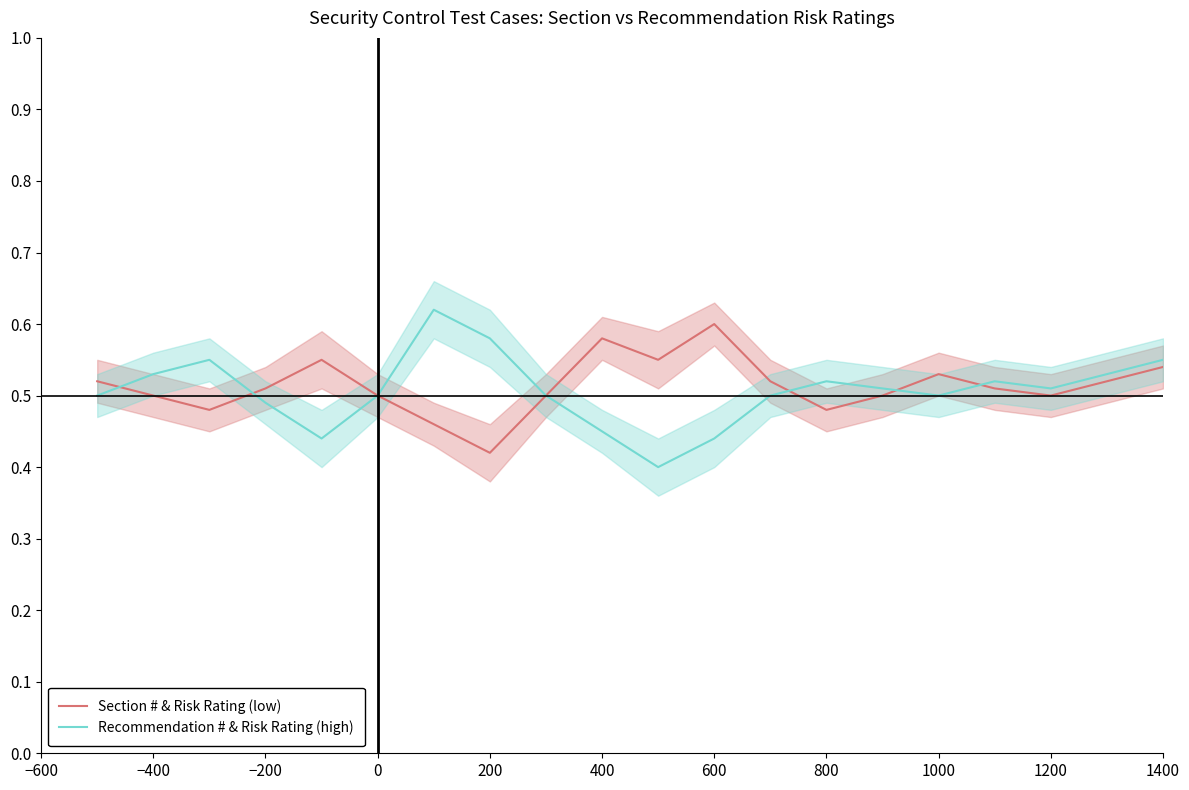

How many interior local valleys does the Recommendation # & Risk Rating (high) series have?

4